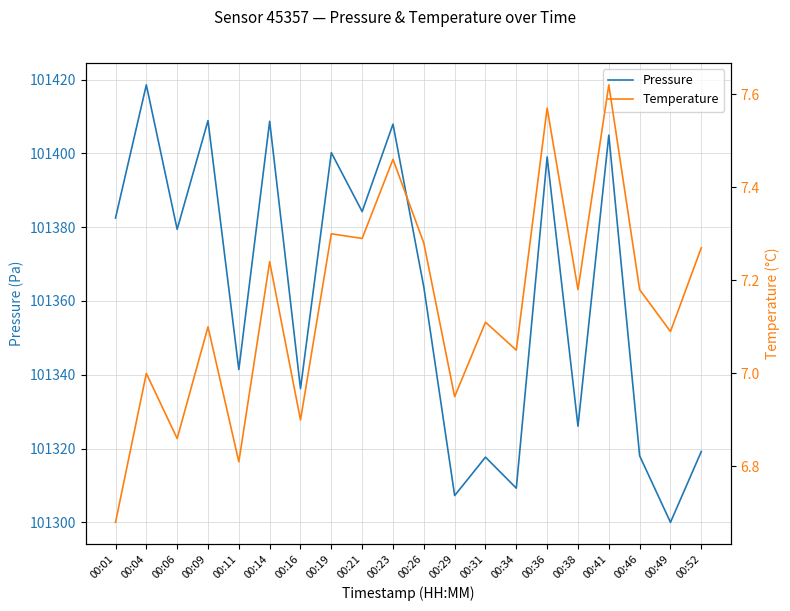

What are all the series names shown in the legend?

Pressure, Temperature